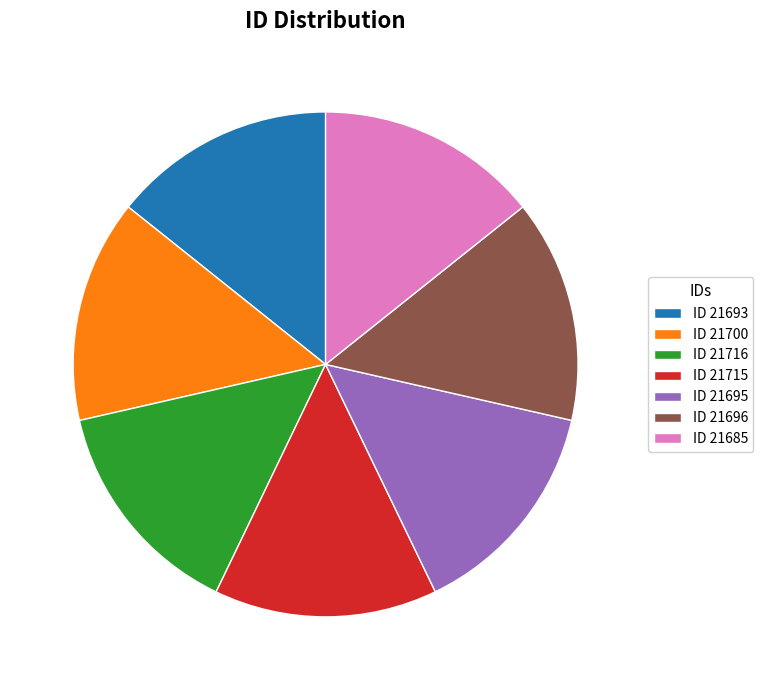

Is the sum of ID 21715 and ID 21695 greater than half?

No